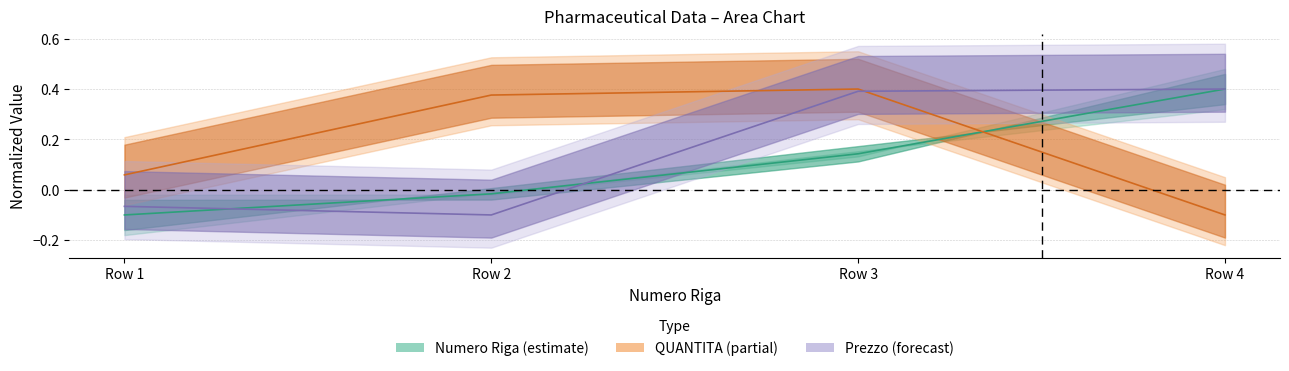

What is the value of the QUANTITA point at the 4th from the left?

-0.1